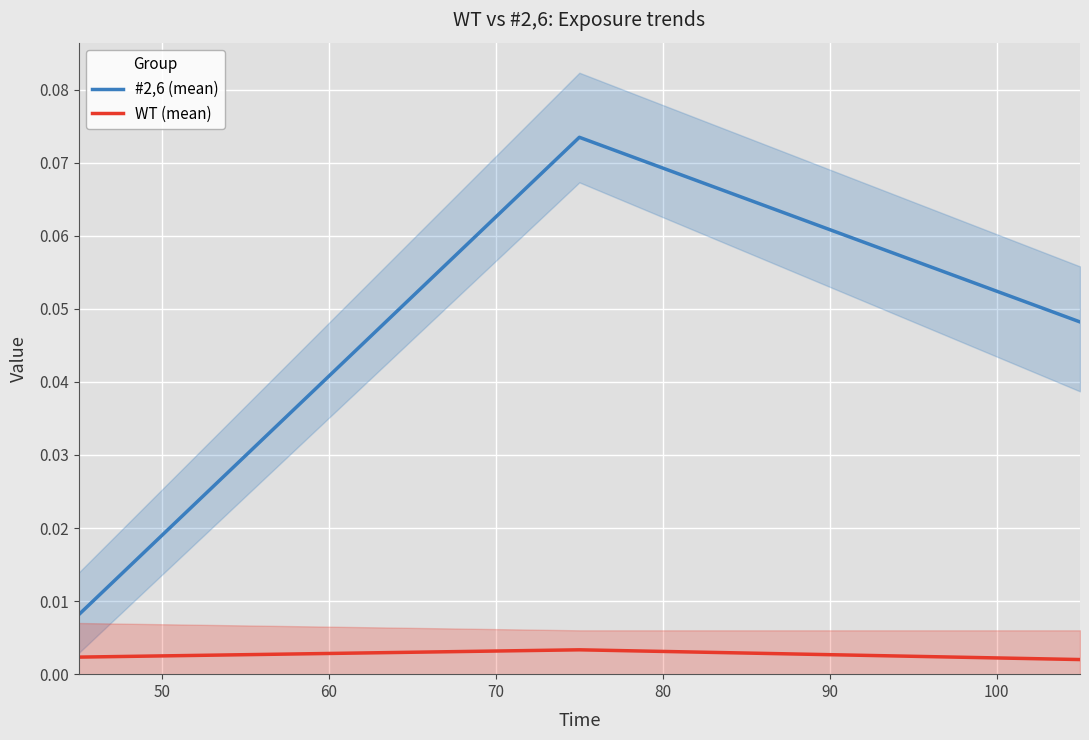

What are all the series names shown in the legend?

#2,6 (mean), WT (mean)